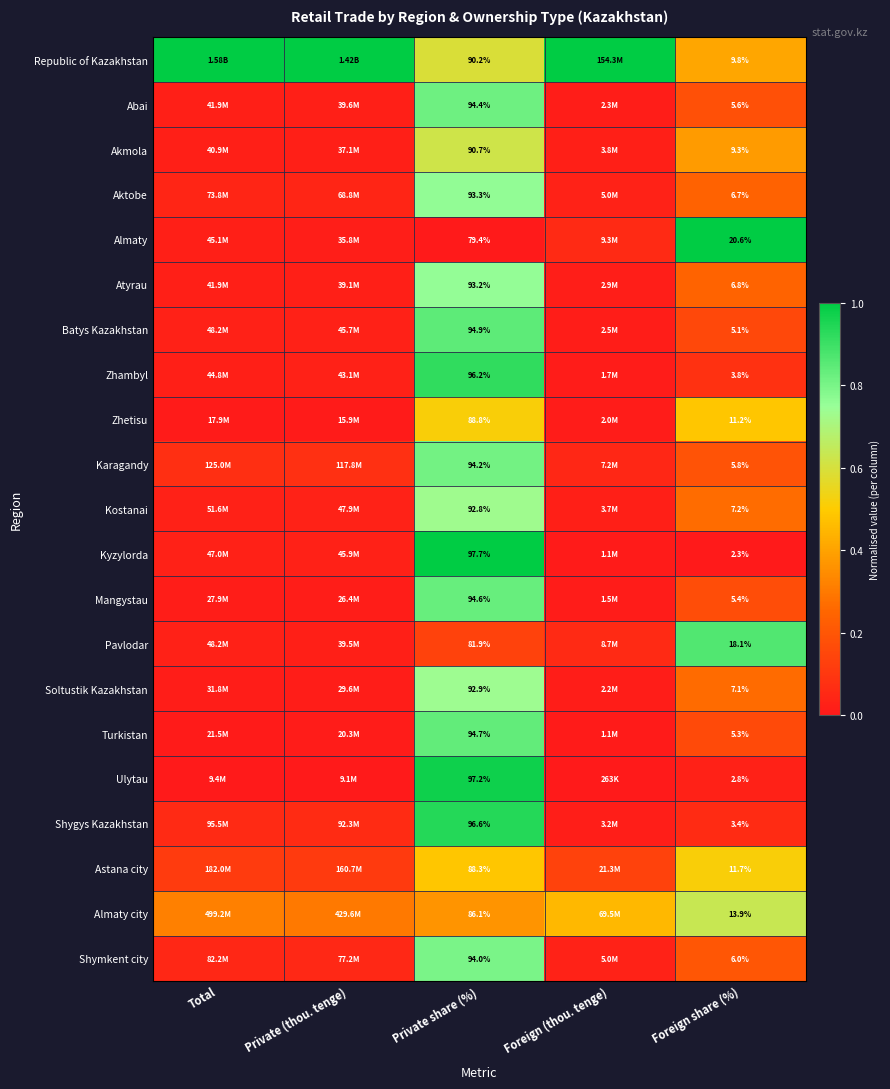

Which series changed the most between Private share (%) and Foreign share (%)?

Kyzylorda